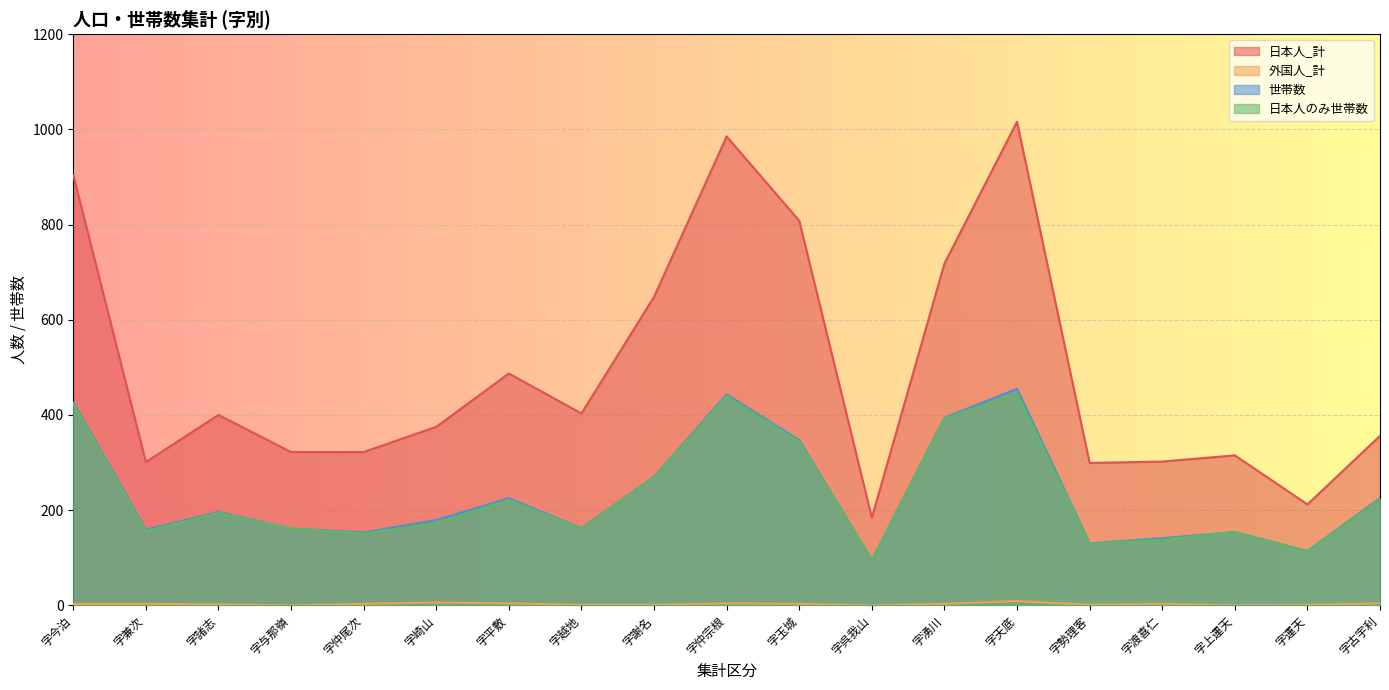

Between 字謝名 and 字兼次, which is larger?

字謝名